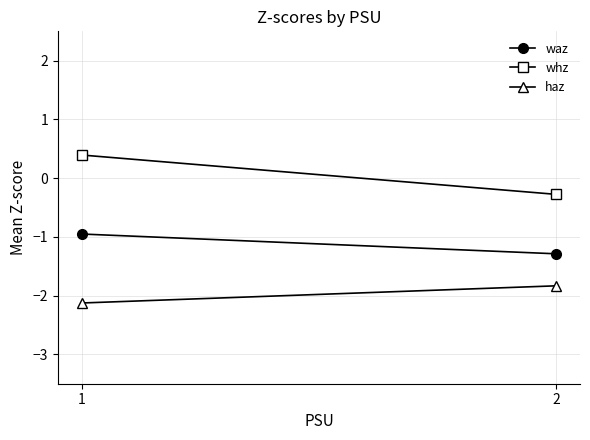

What is the value of the waz point at the 1st from the left?

-1.0